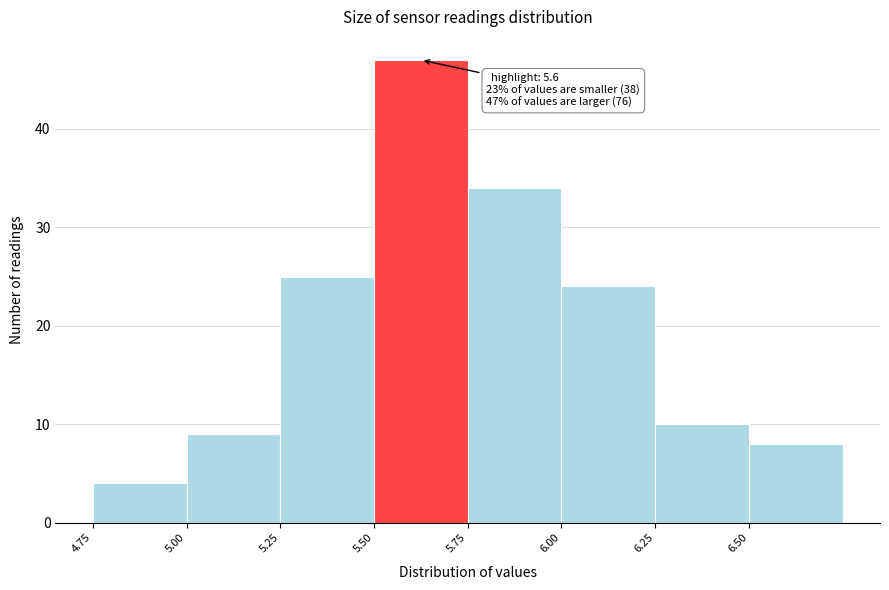

Over which range of the x-axis is the bar tallest?

5.50 to 5.75